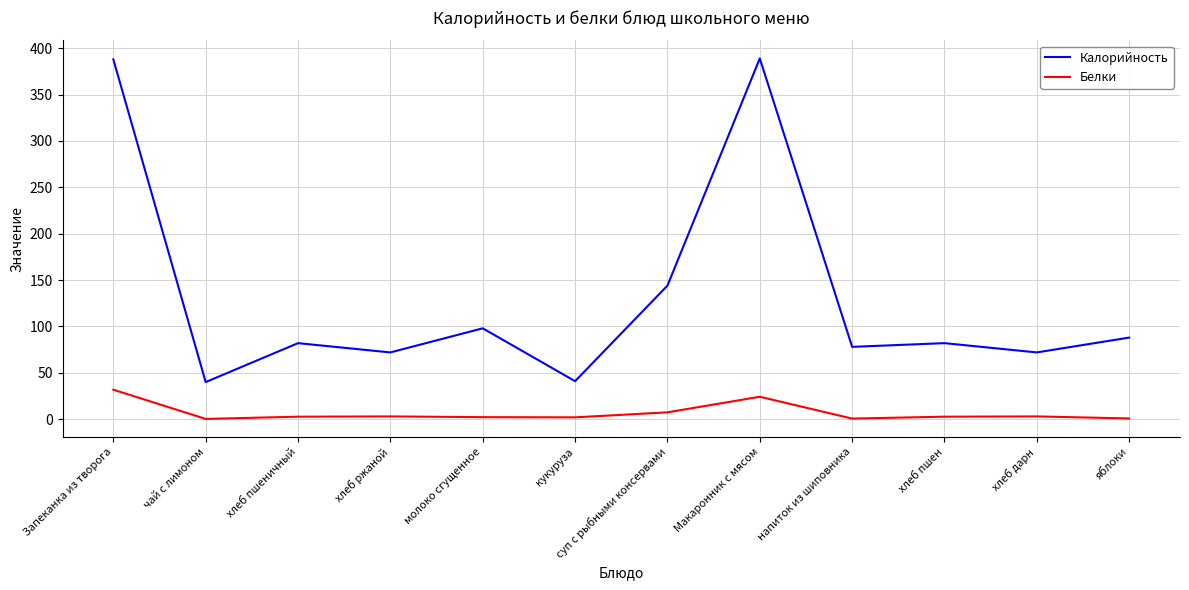

How many interior local peaks does the Калорийность series have?

4